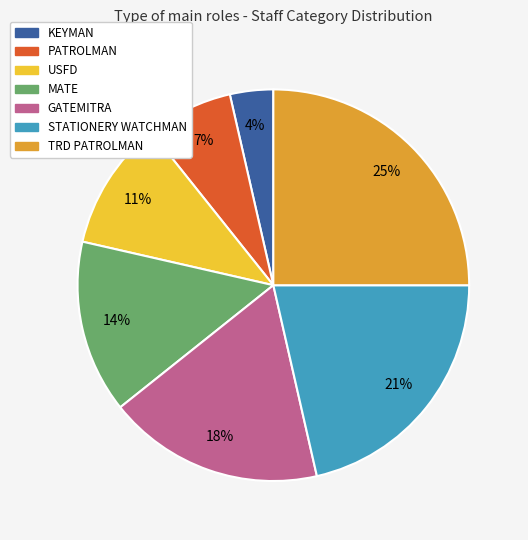

Is there a majority slice in this chart?

No